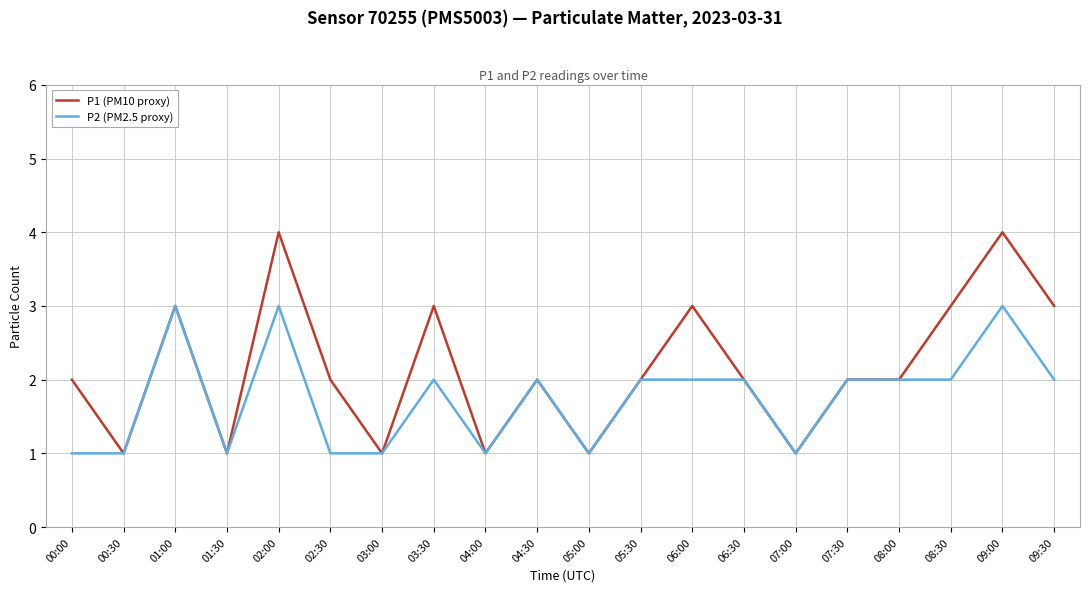

What position from the left is 08:00?

17